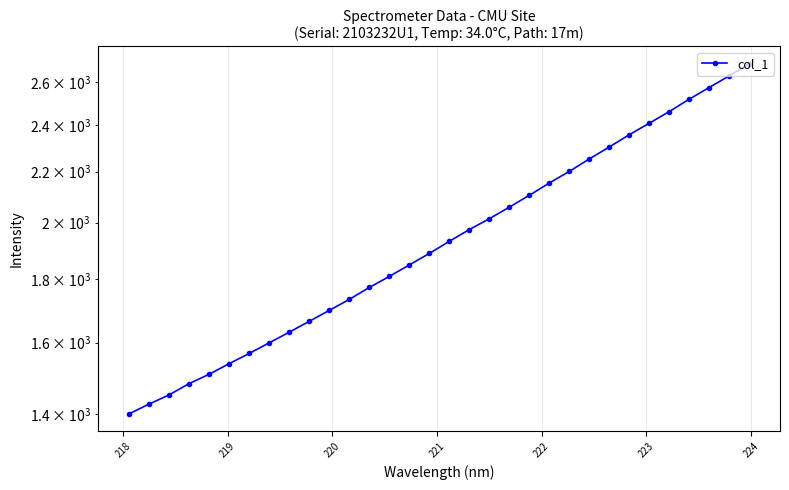

What is the maximum value shown in the chart?

2687.8